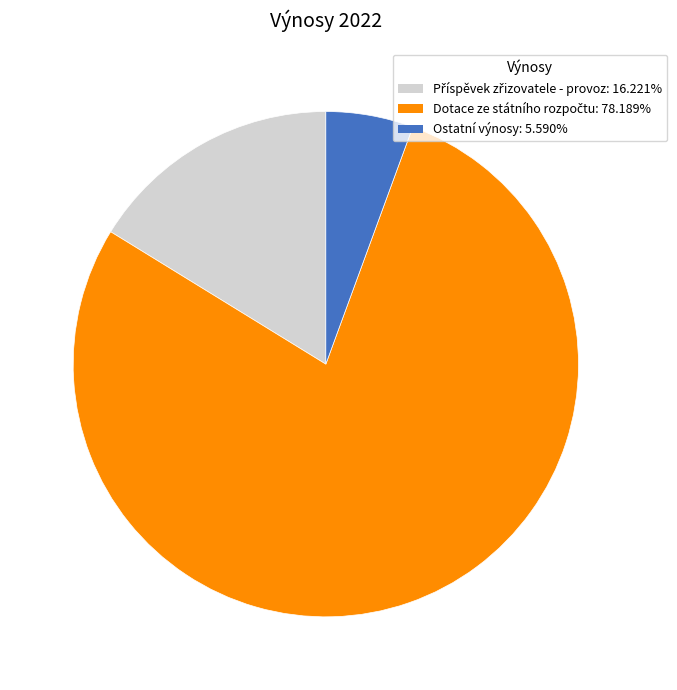

Is there any slice that represents more than half of the pie?

Yes